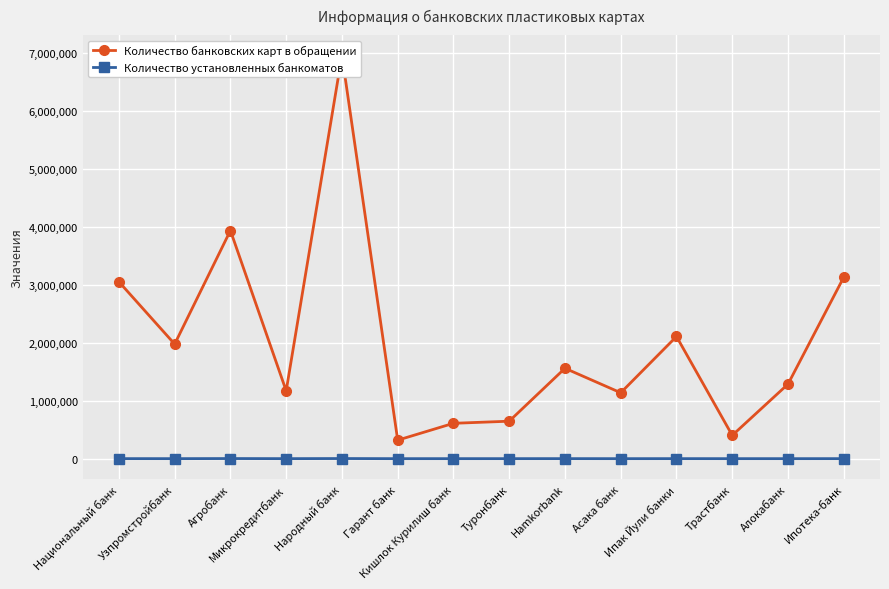

At which category is the sum across all series the highest?

Народный банк